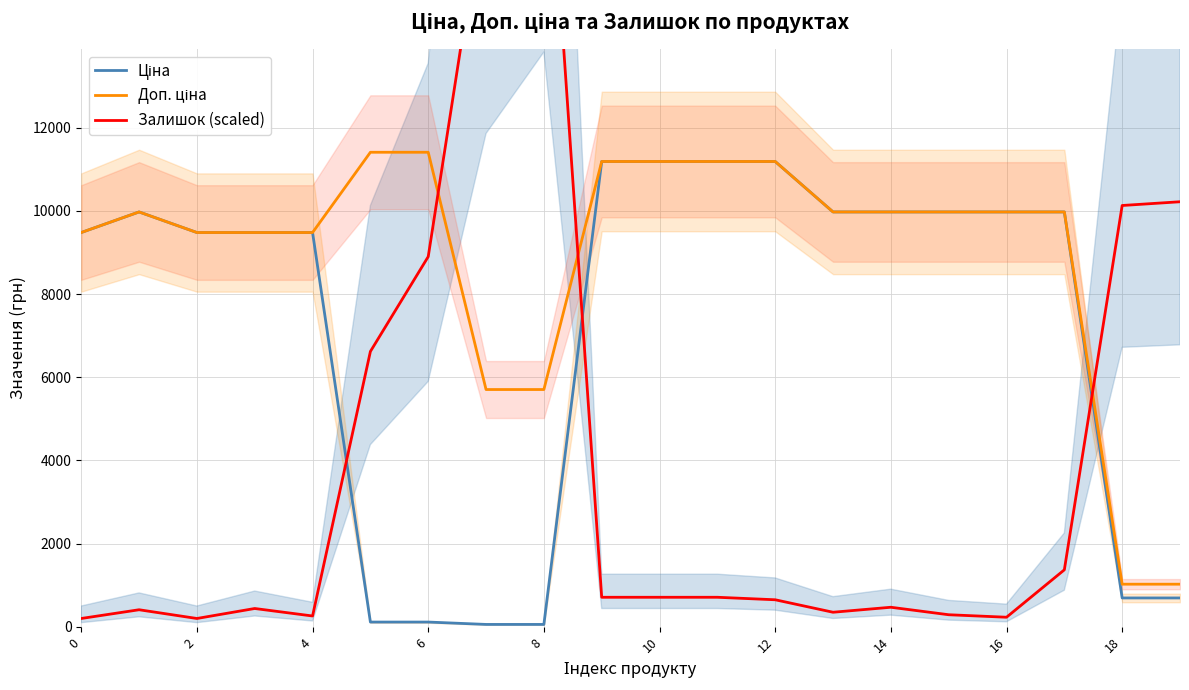

Rank the series by their maximum value, from lowest to highest.

Ціна, Доп. ціна, Залишок (scaled)